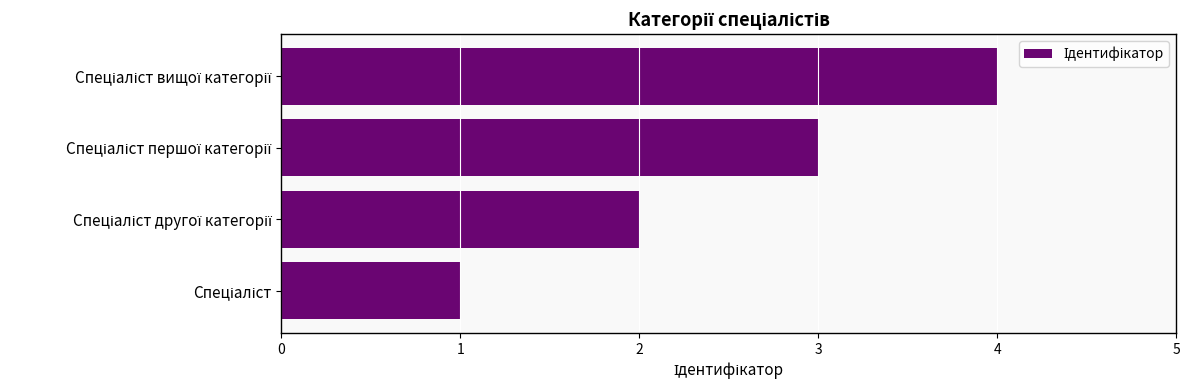

What is the greatest value displayed?

4